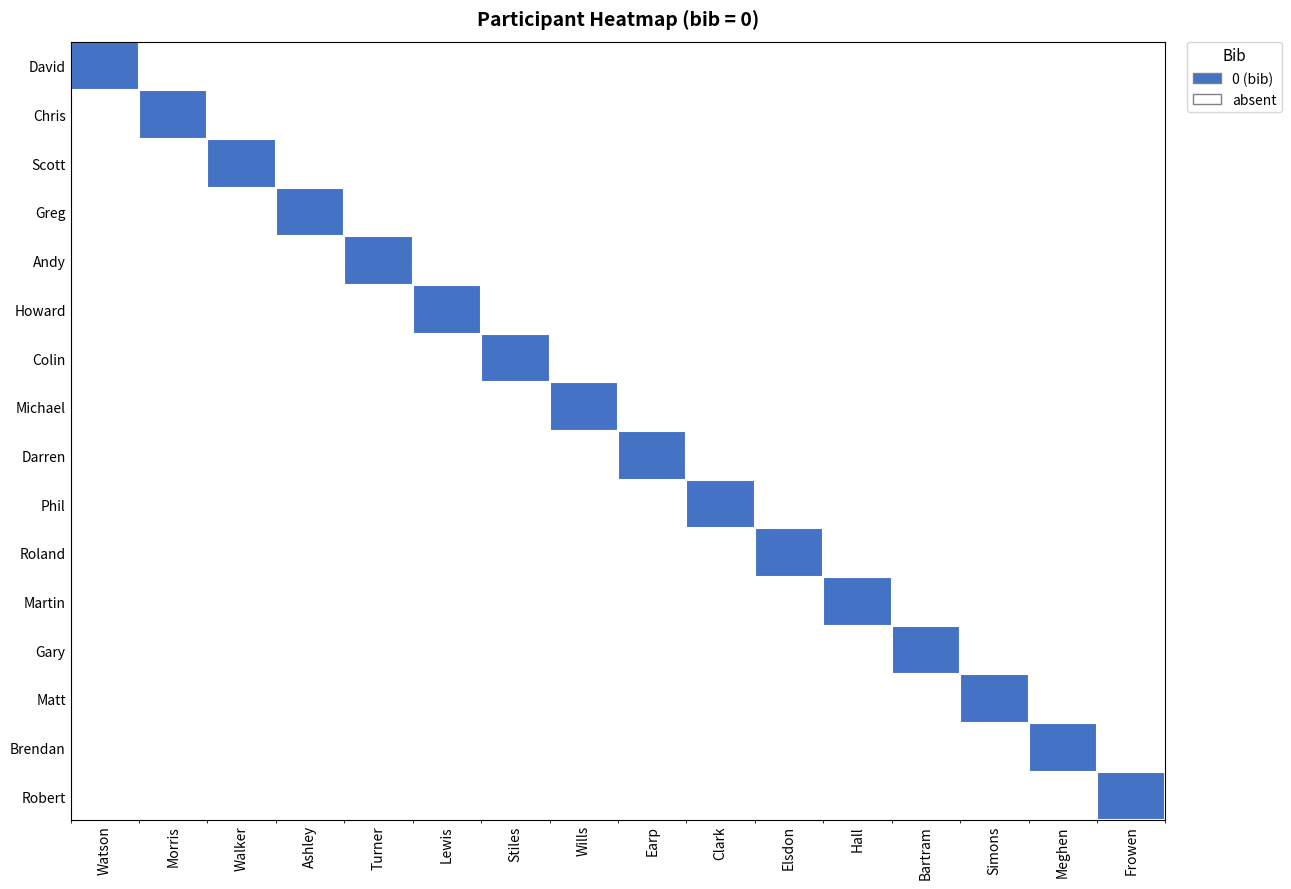

How many series are shown in this chart?

16